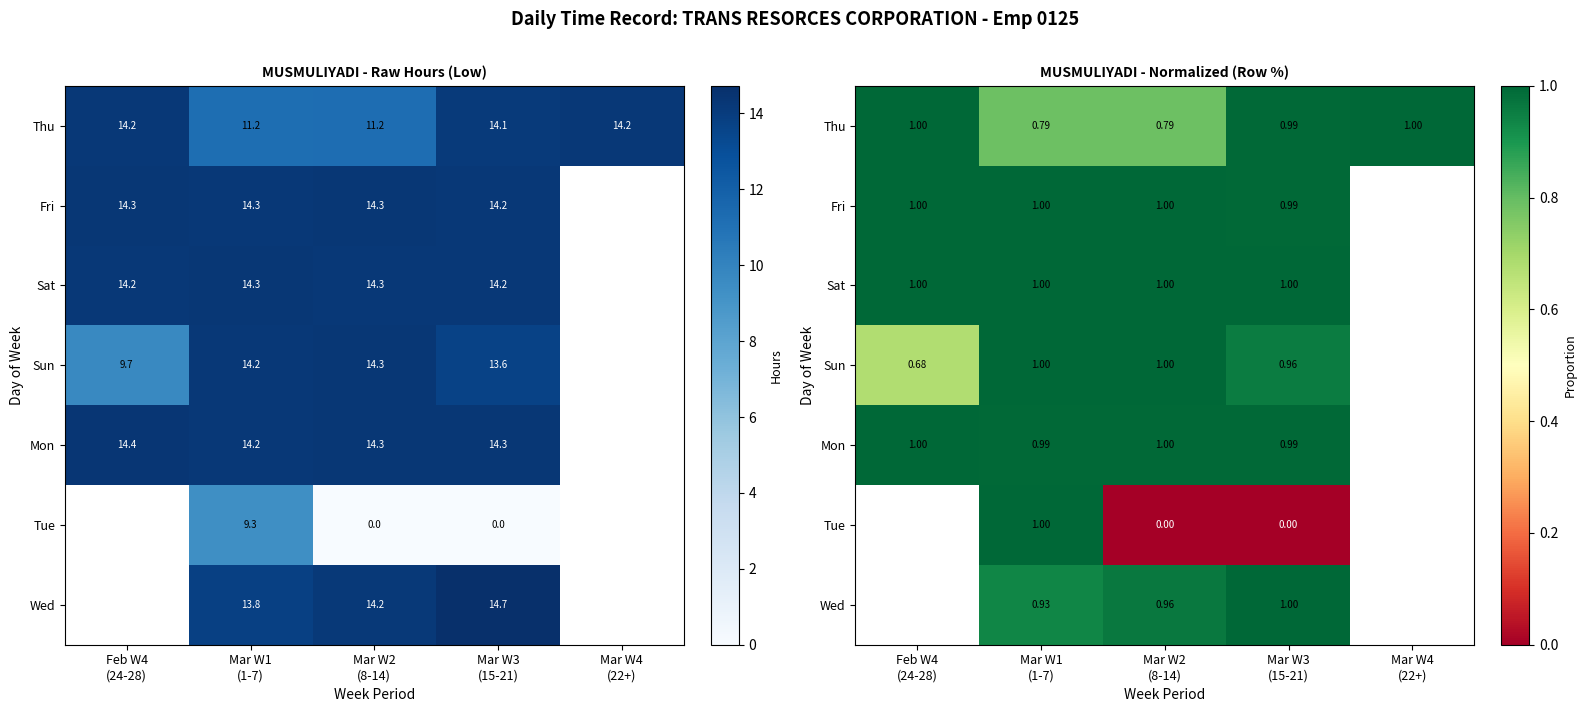

How many Wed values are between 0 and 1?

3